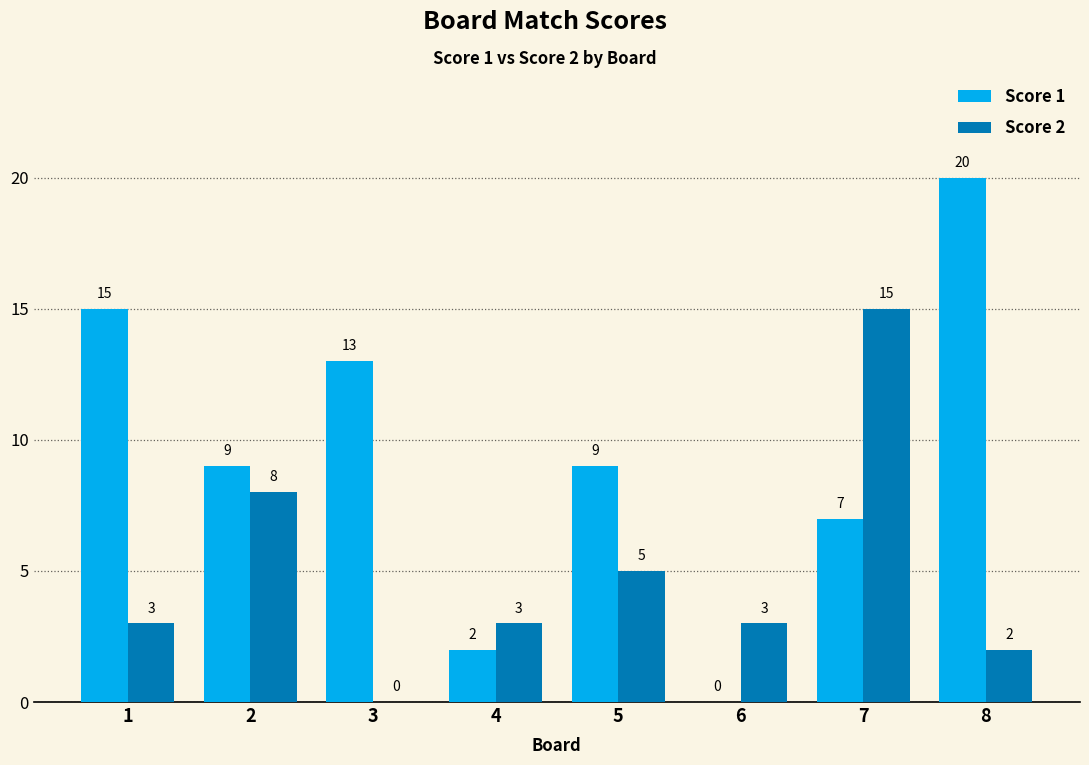

The value of Score 1 at 5 is 9. True or false?

True